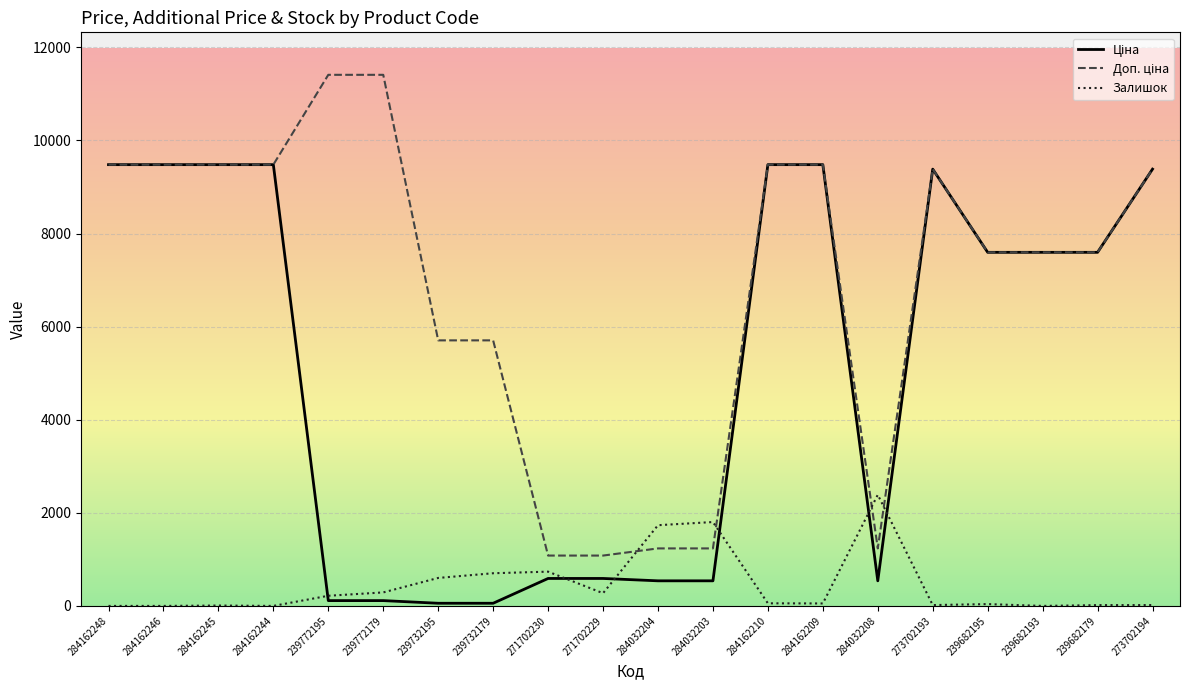

What is the maximum value shown in the chart?

11410.0